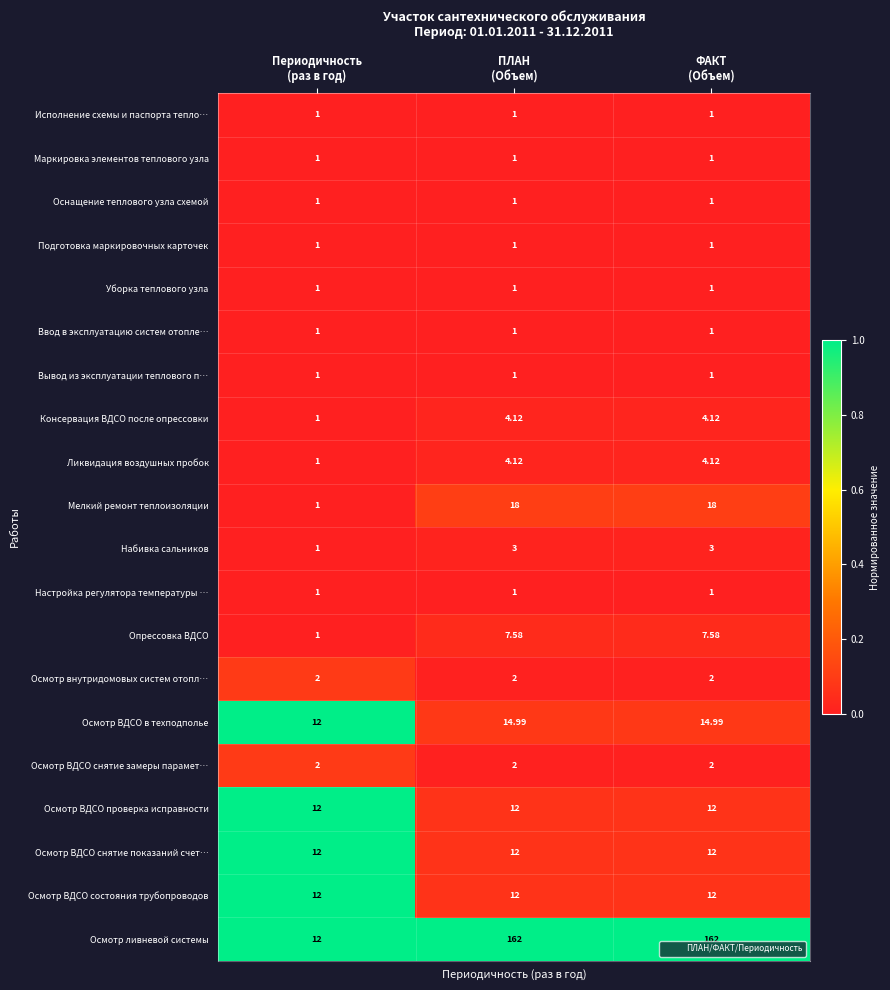

Which series has the widest spread of values?

Осмотр ливневой системы